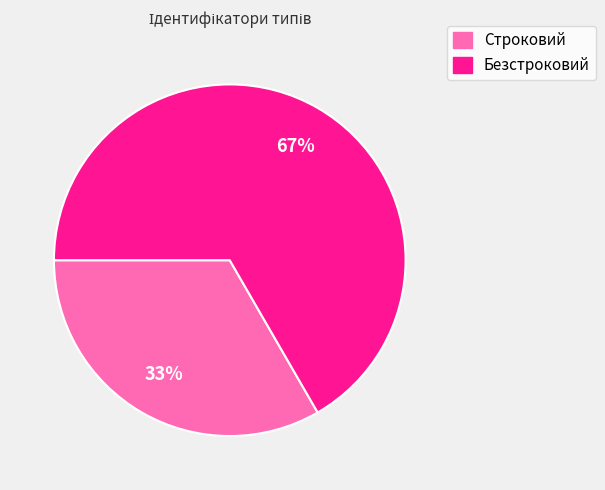

Between Строковий and Безстроковий, which is larger?

Безстроковий